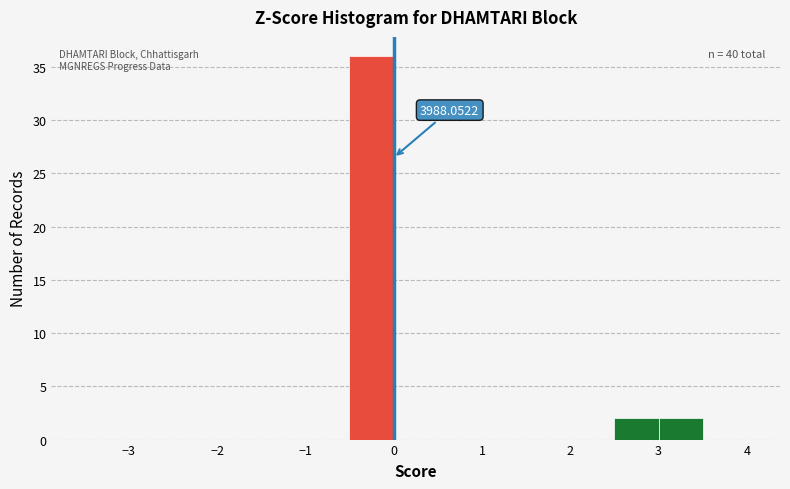

Over which range of the x-axis is the bar tallest?

-0.5 to 0.0